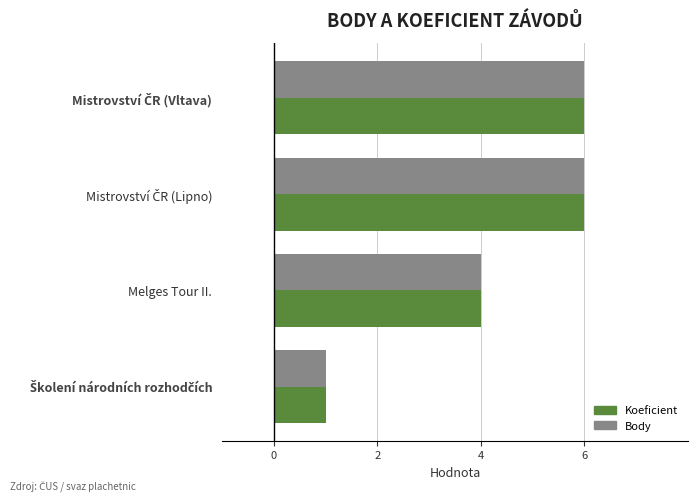

At which label is Koeficient closest to 3?

Melges Tour II.